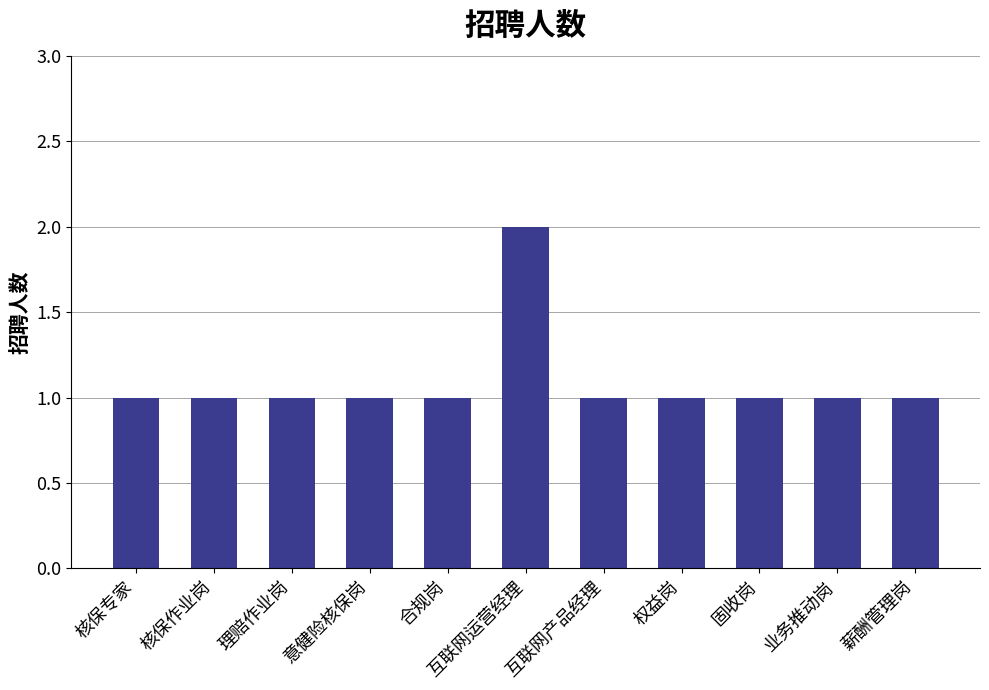

Reading left to right, what are all the values shown in this chart?

1	1	1	1	1	2	1	1	1	1	1